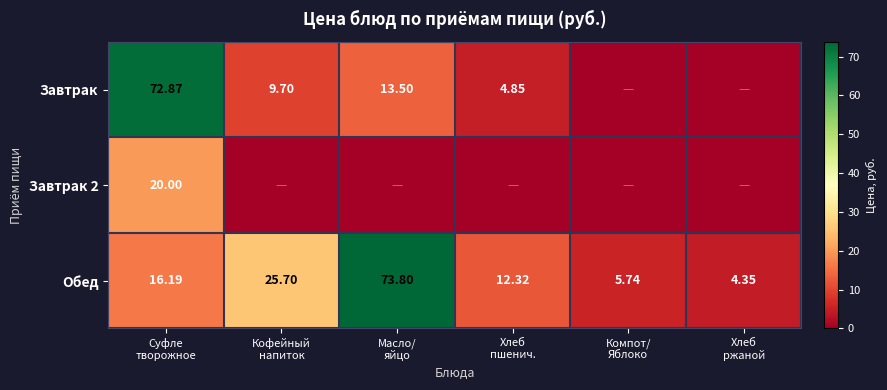

Which series changed the most between Масло/ яйцо and Хлеб пшенич.?

Обед